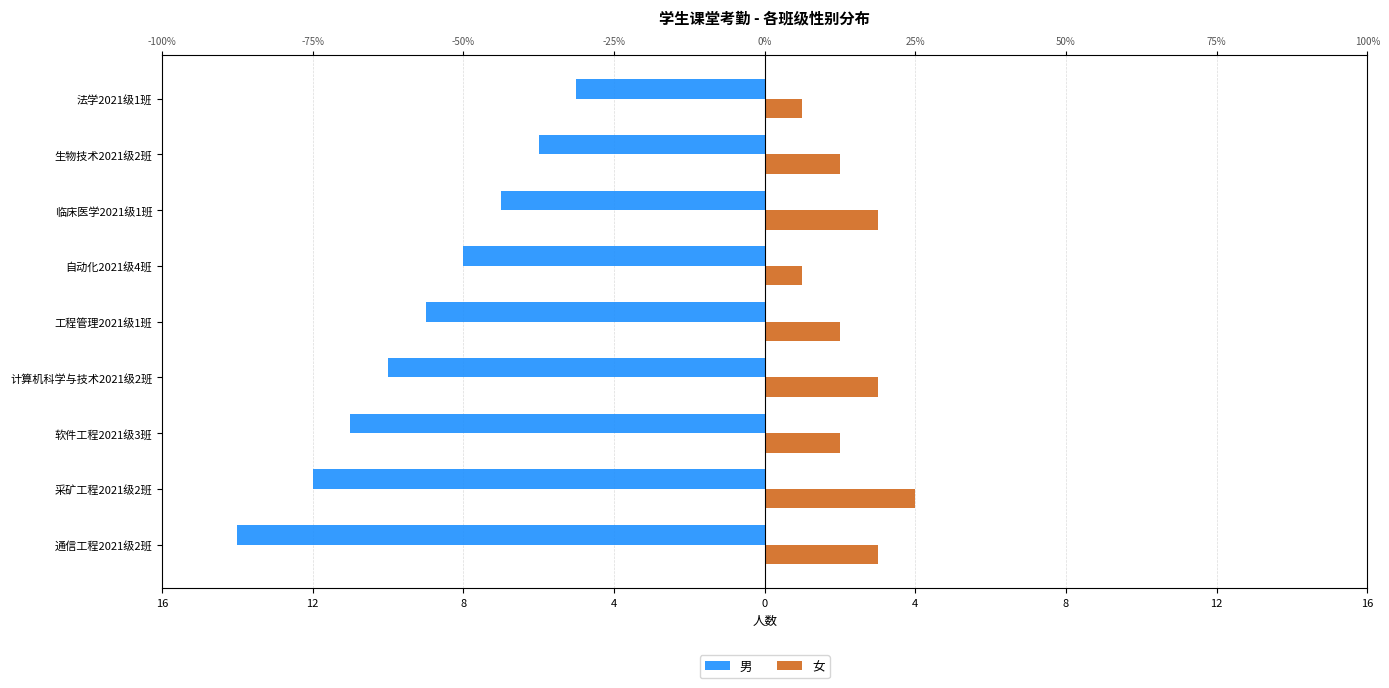

What is the difference between the second highest and second lowest values in the 女 series?

2